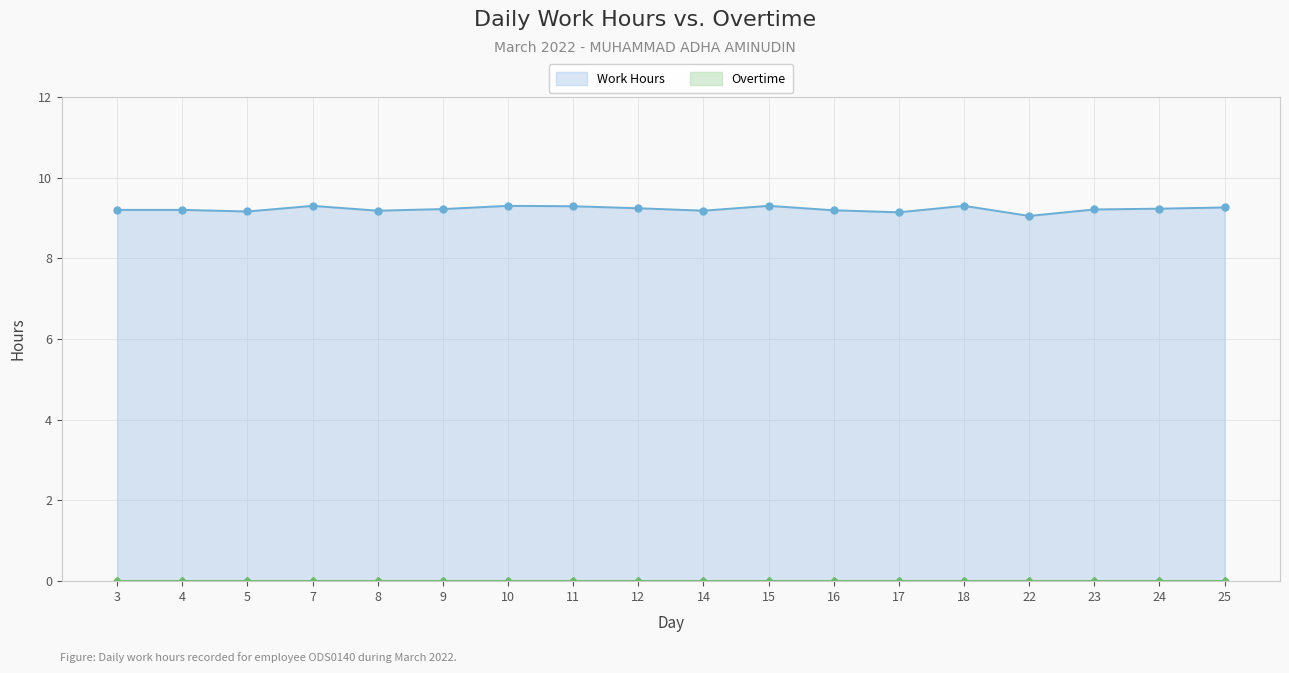

True or false: the data shows 9.2 at 12.

True